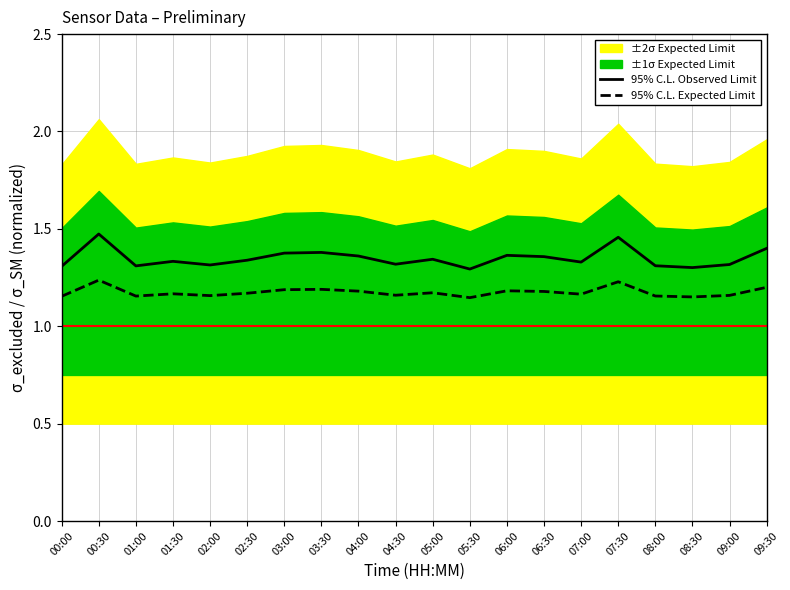

What is the greatest value displayed?

1.5